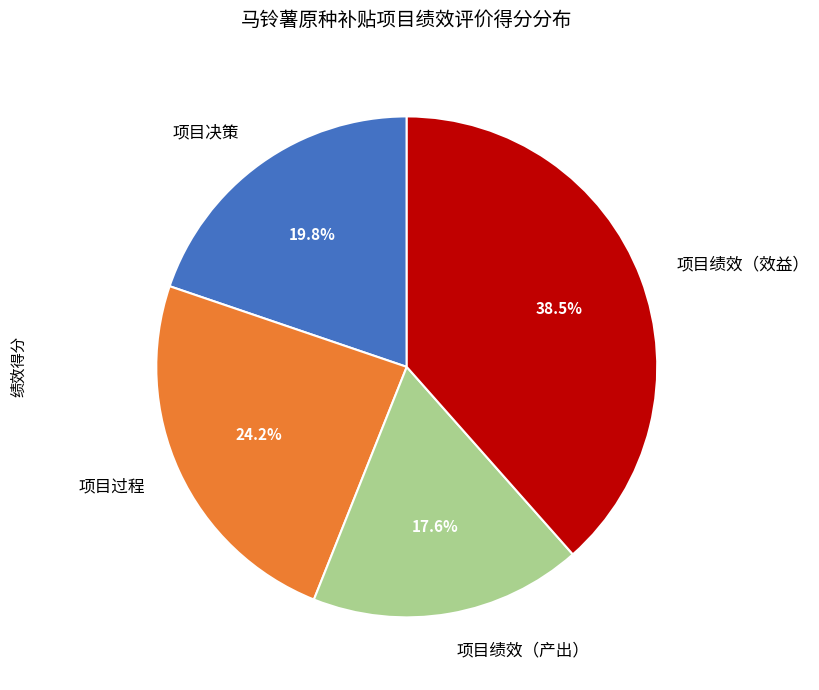

Does 项目过程 represent more than half of the total?

No